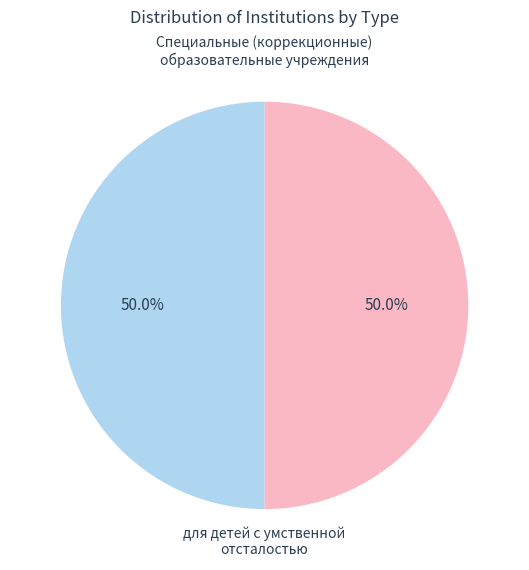

What percentage do Специальные (коррекционные) образовательные учреждения and для детей с умственной отсталостью together represent?

100.0%